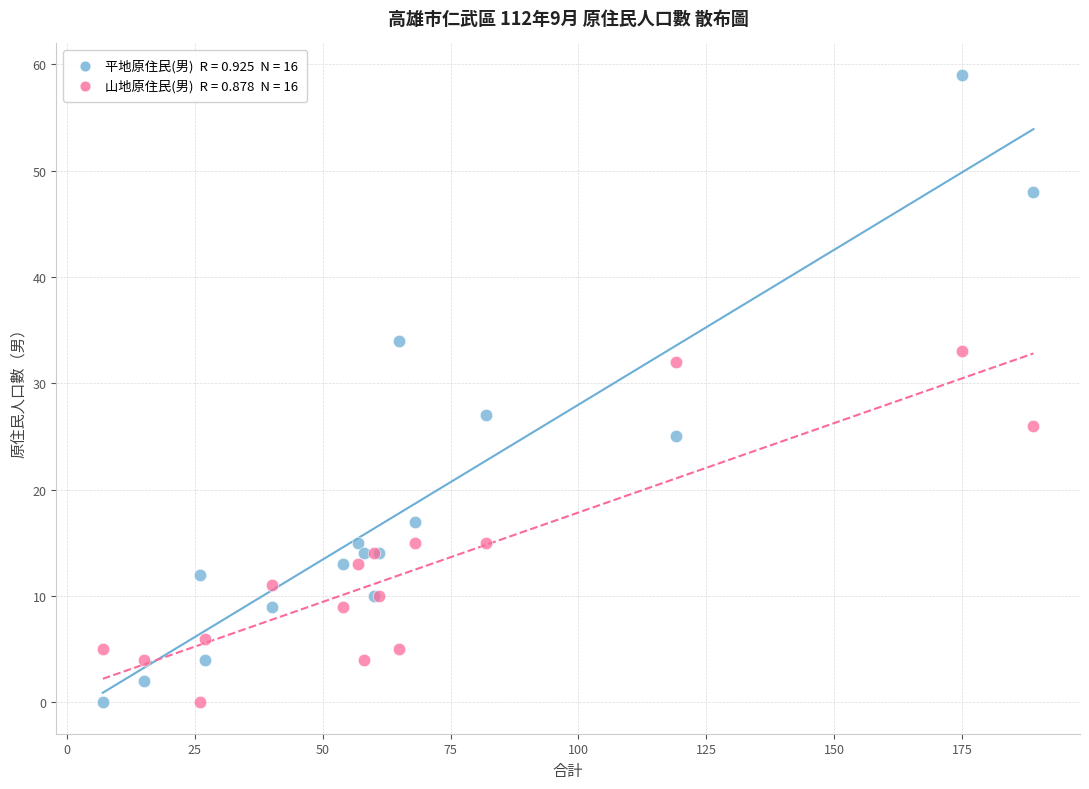

Across all series, what Y value is closest to 29?

27